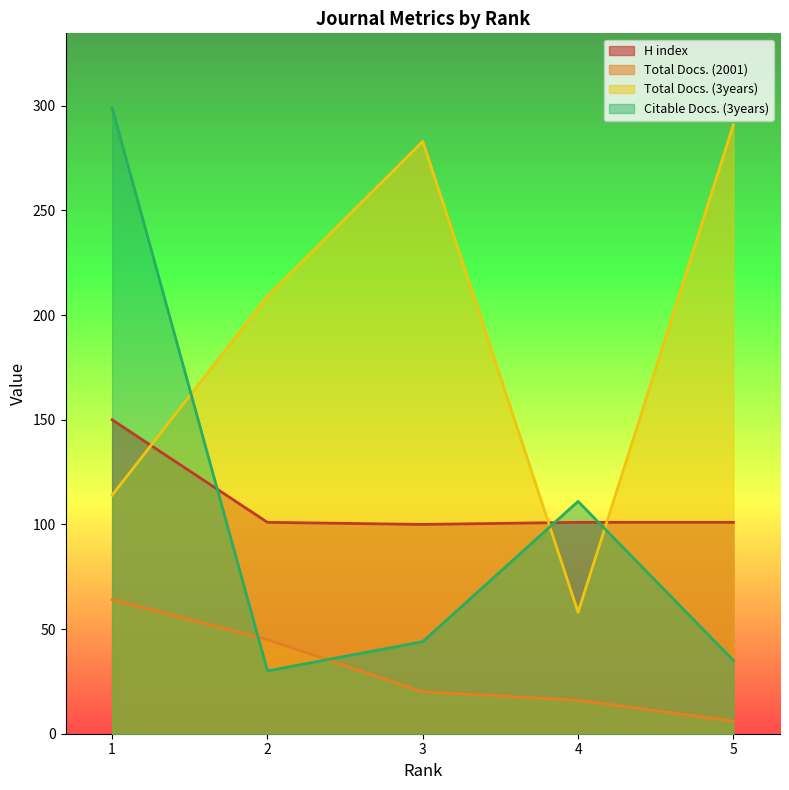

Which series has the largest total across all categories?

Total Docs. (3years)